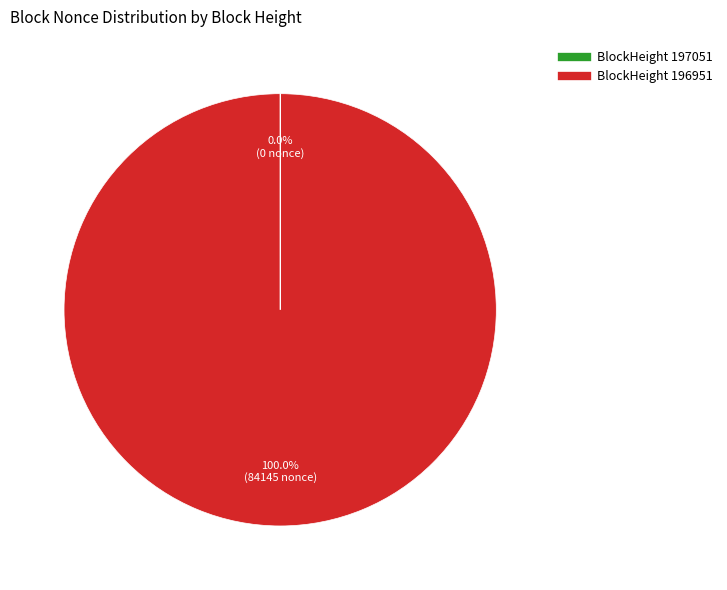

Does any single category account for the majority?

Yes